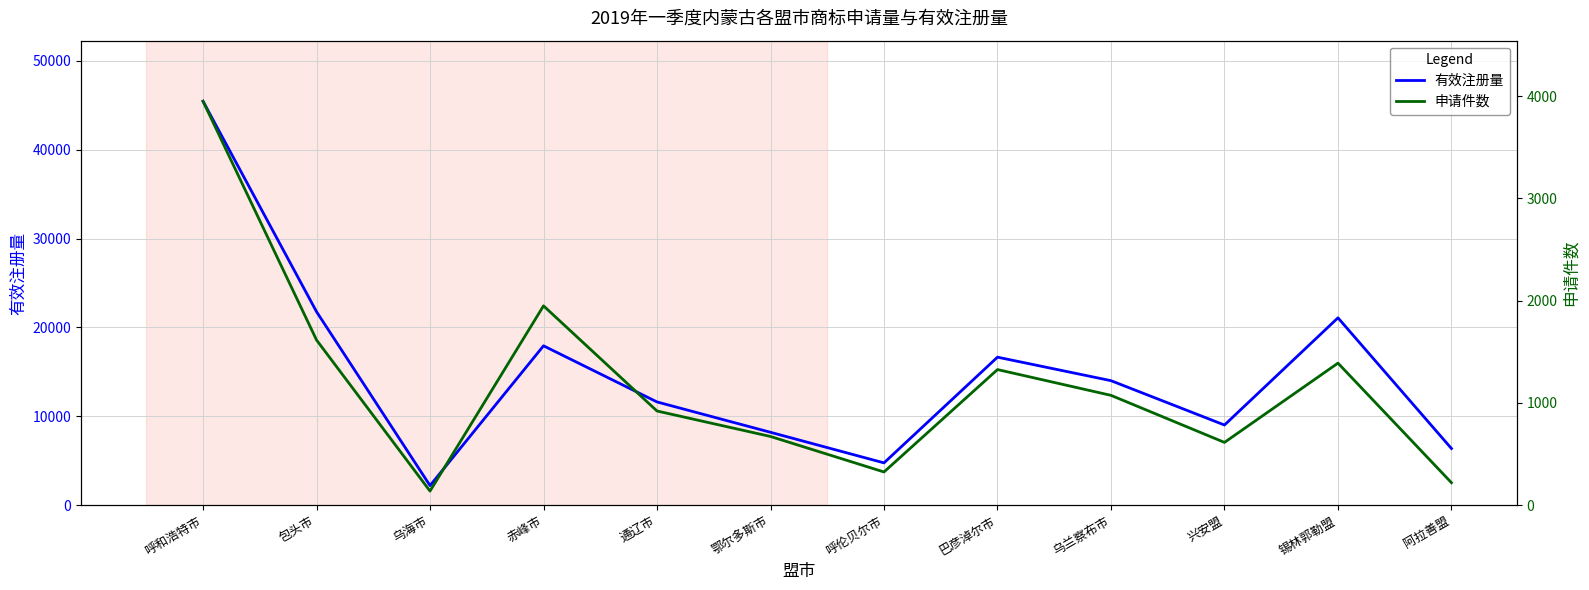

Where is the first local maximum for 申请件数?

赤峰市